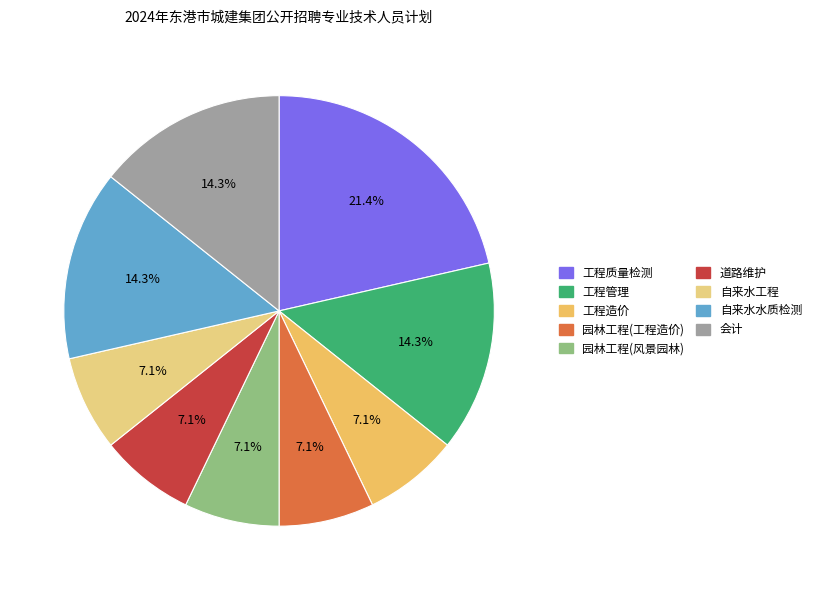

How many slices are in this pie chart?

9